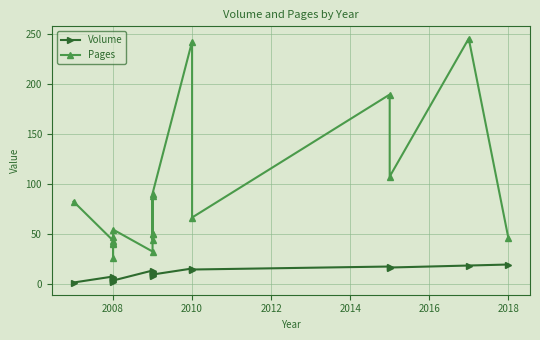

How many interior local valleys does the Volume series have?

5